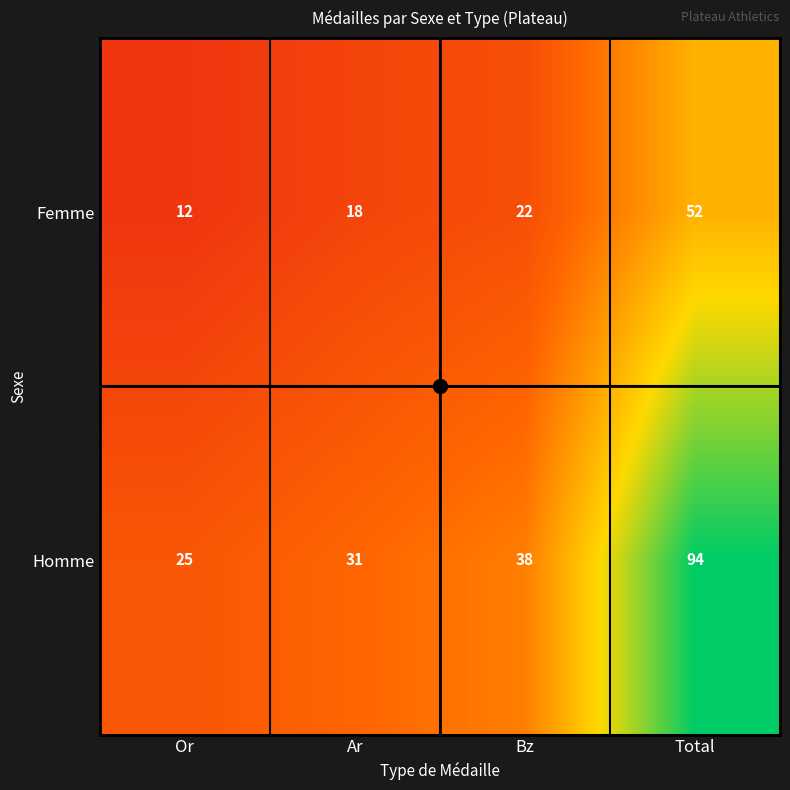

At Or, list the series in order from smallest to largest.

Femme, Homme